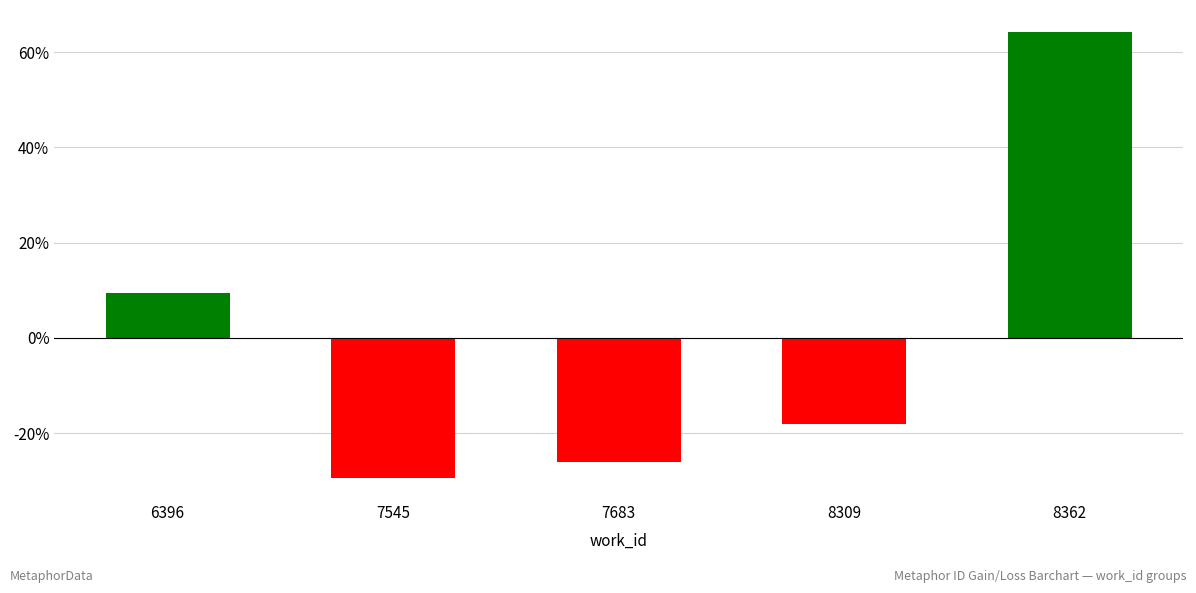

What is the maximum value shown in the chart?

0.6